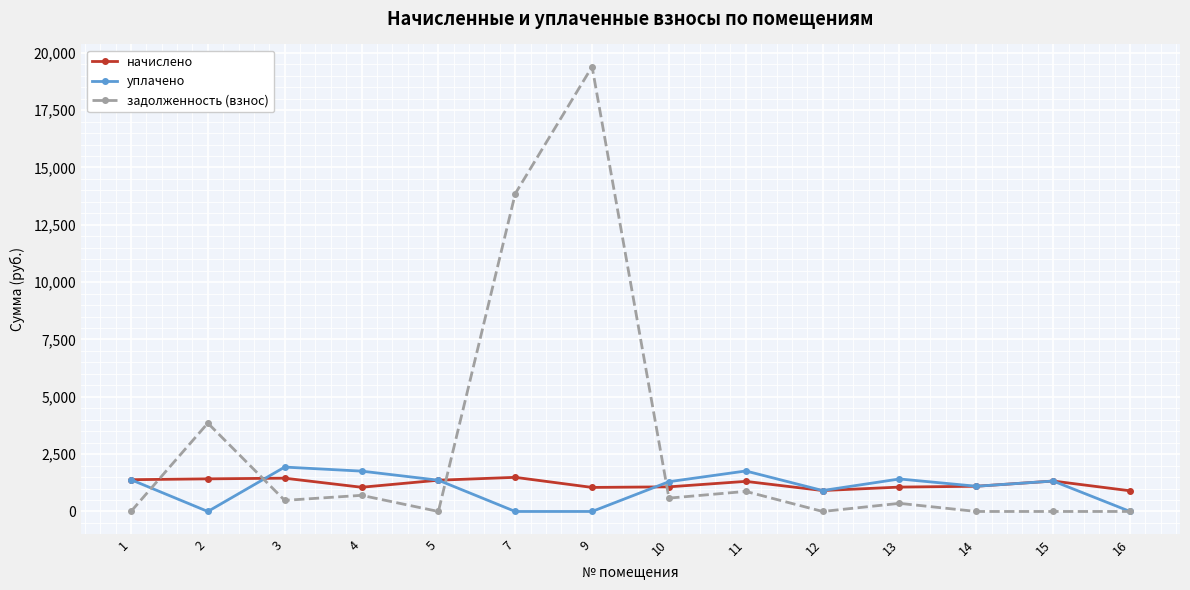

What is the sum of the начислено values at 2 and 12?

2335.3